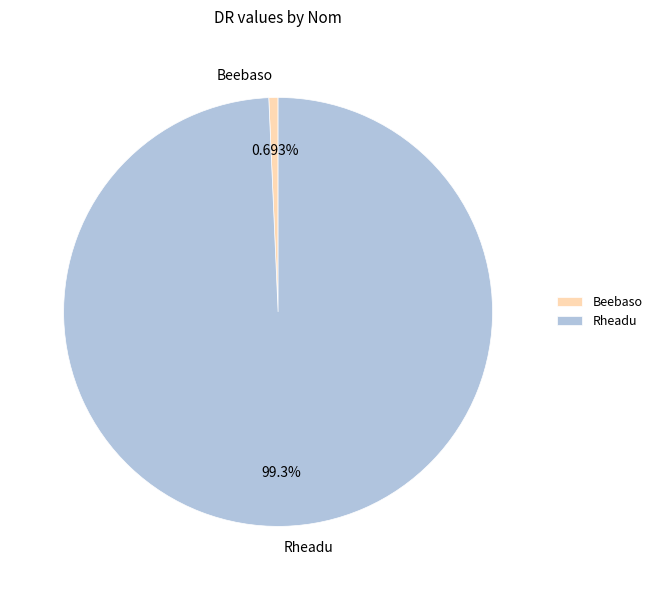

How much of the chart is everything except Beebaso?

99.3%